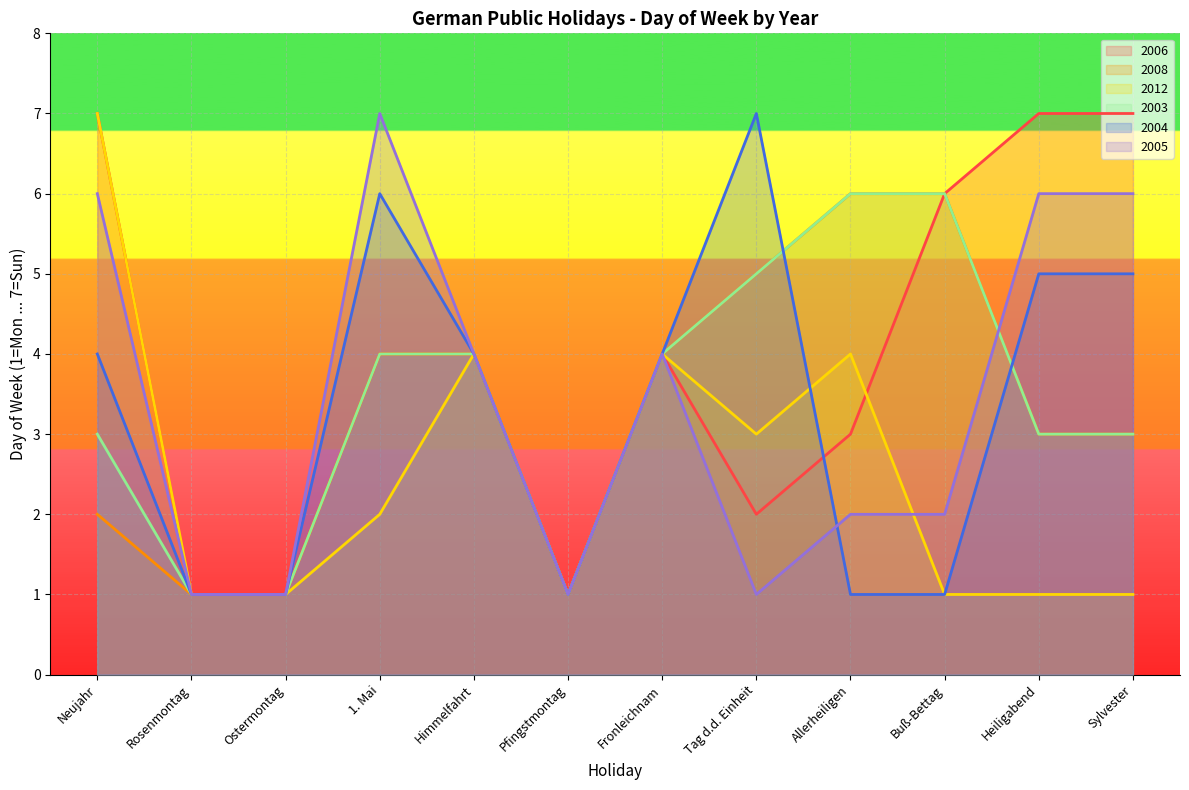

After their last crossing, which series has the higher values: 2012 or 2004?

2012